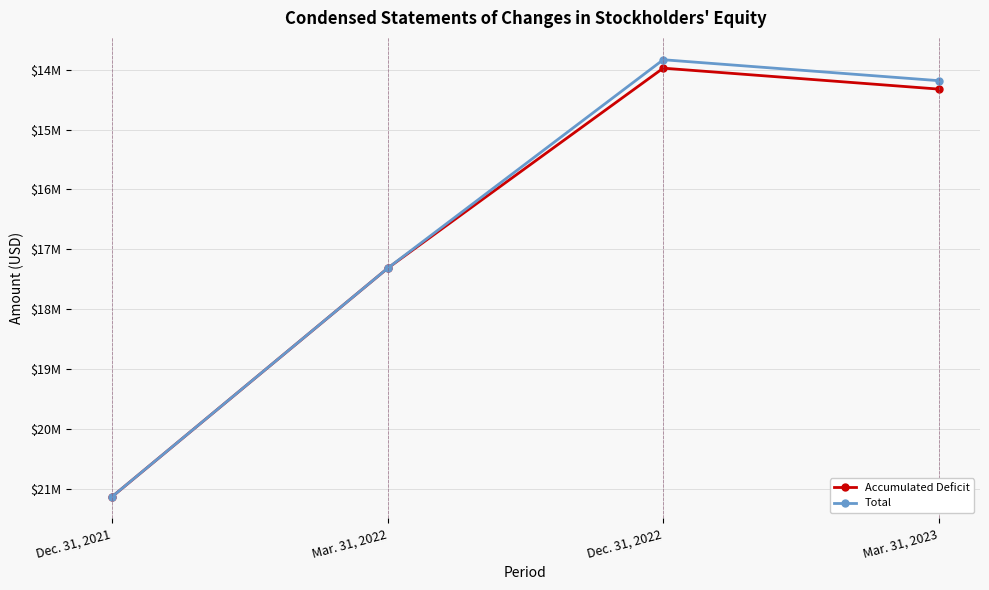

What is the smallest value displayed?

-21131825